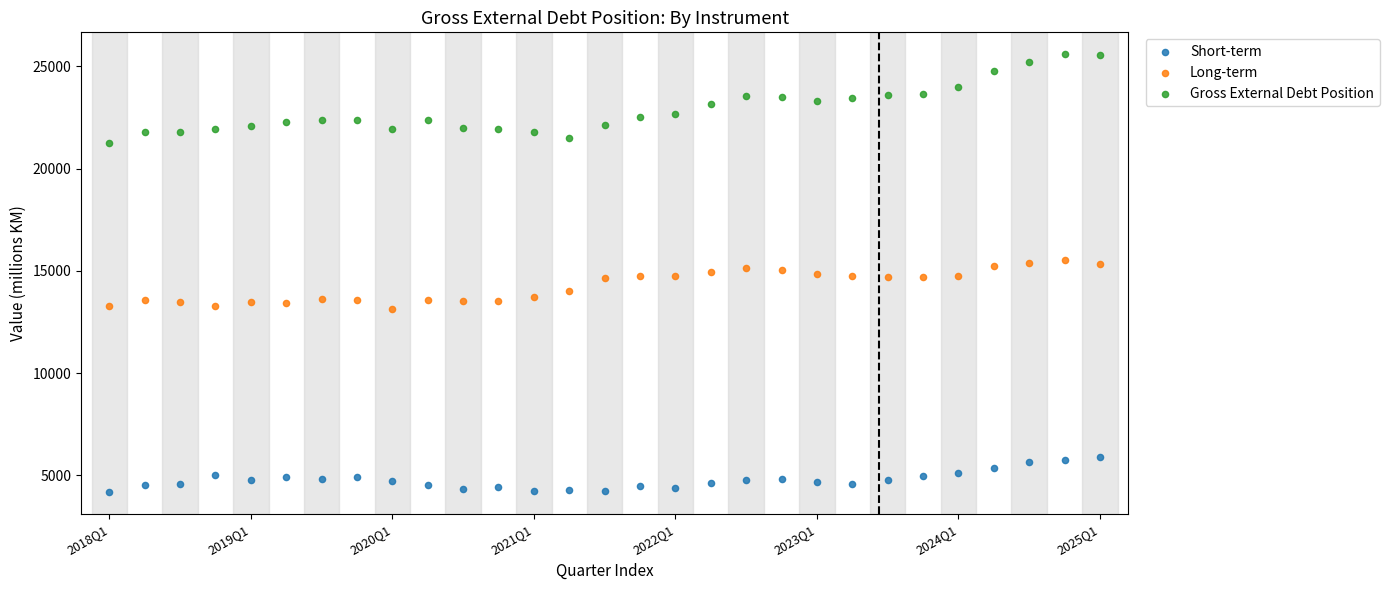

Which series has the widest spread of Y values?

Gross External Debt Position